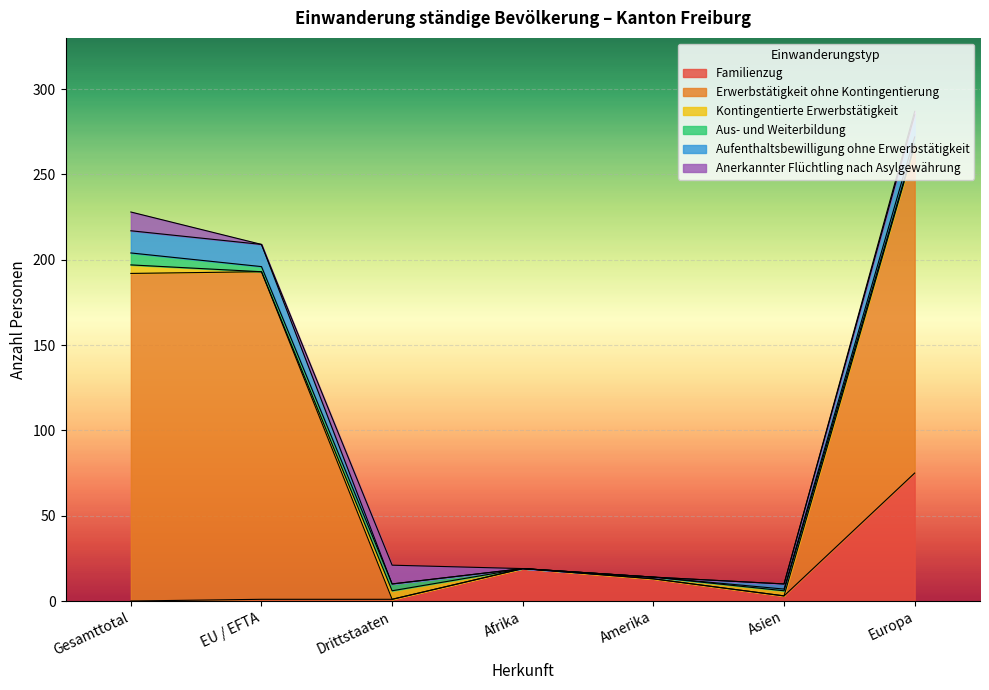

What are all the series names shown in the legend?

Familienzug, Erwerbstätigkeit ohne Kontingentierung, Kontingentierte Erwerbstätigkeit, Aus- und Weiterbildung, Aufenthaltsbewilligung ohne Erwerbstätigkeit, Anerkannter Flüchtling nach Asylgewährung